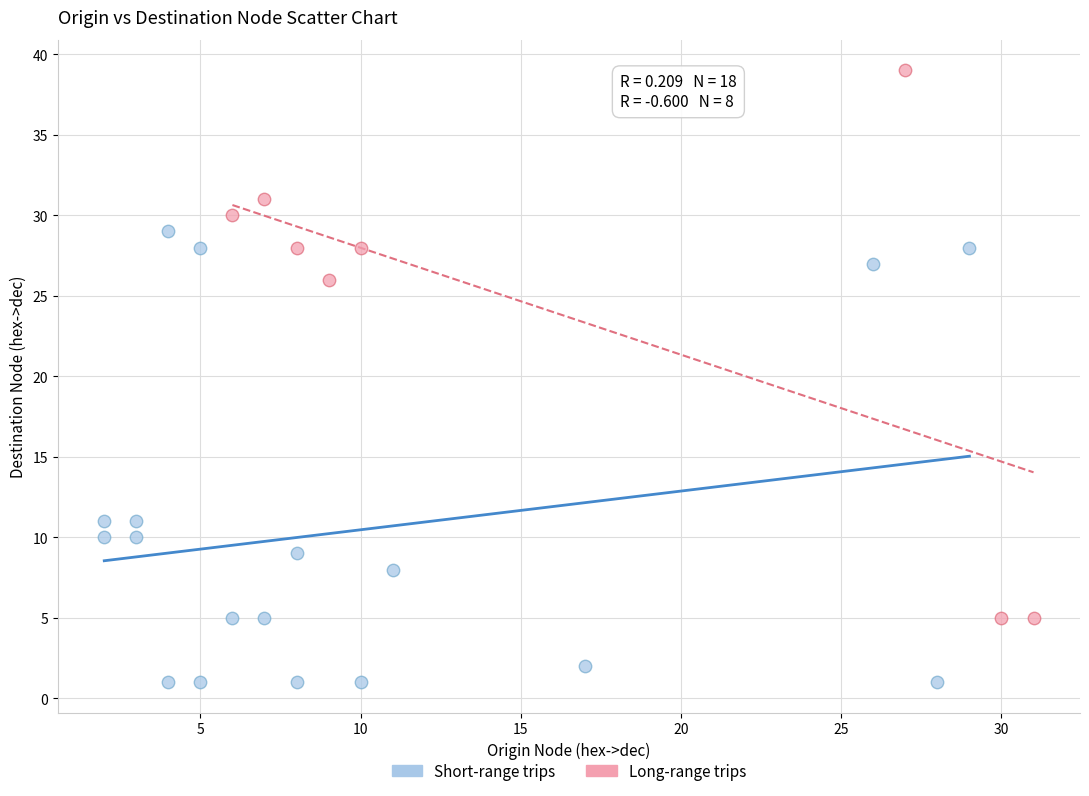

Which series contains the lowest Y value?

Short-range trips